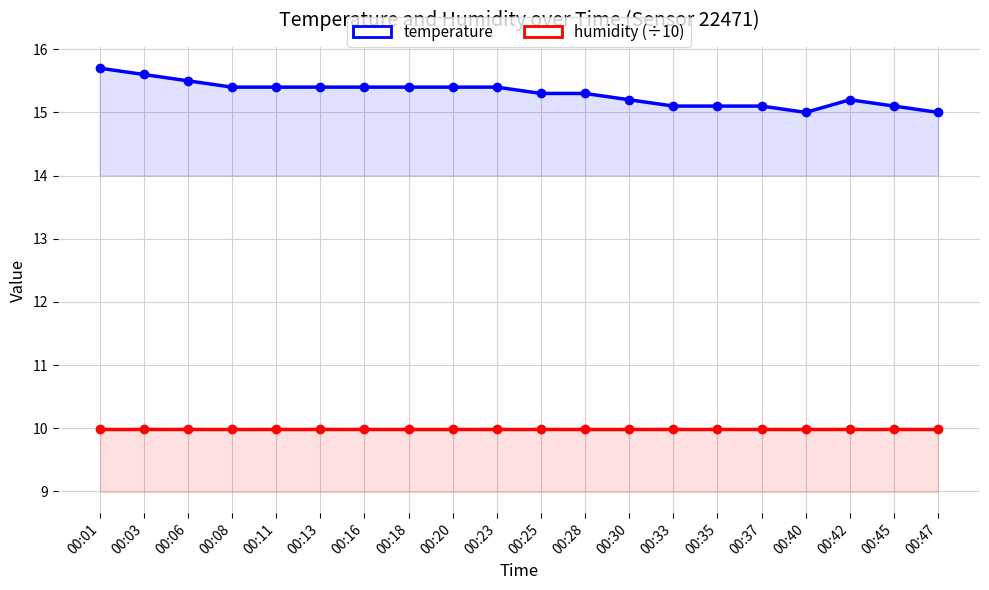

Does the chart have visible grid lines?

Yes